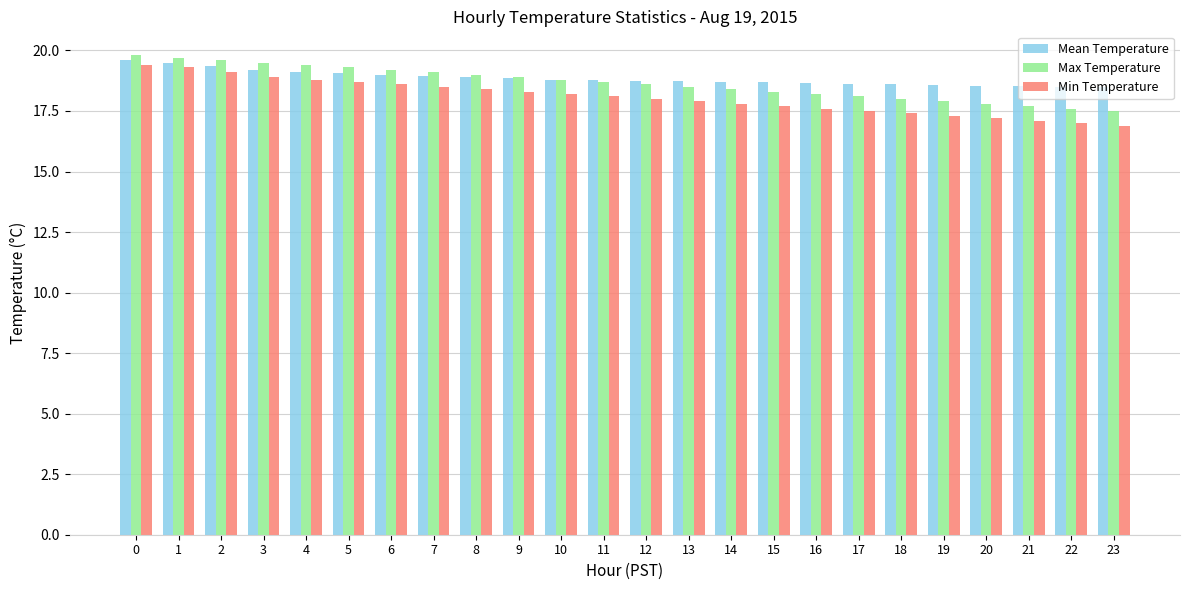

How many data points does each series have?

24